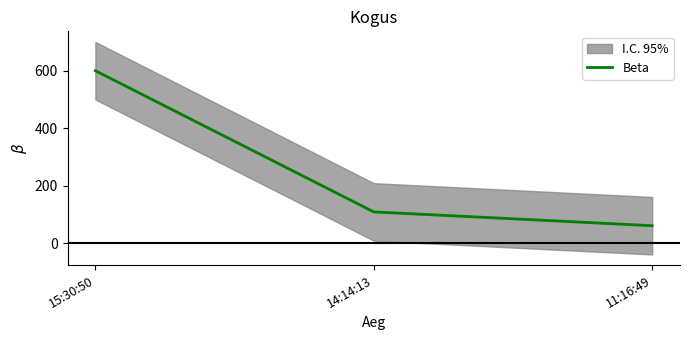

The value at 11:16:49 is 61. True or false?

True